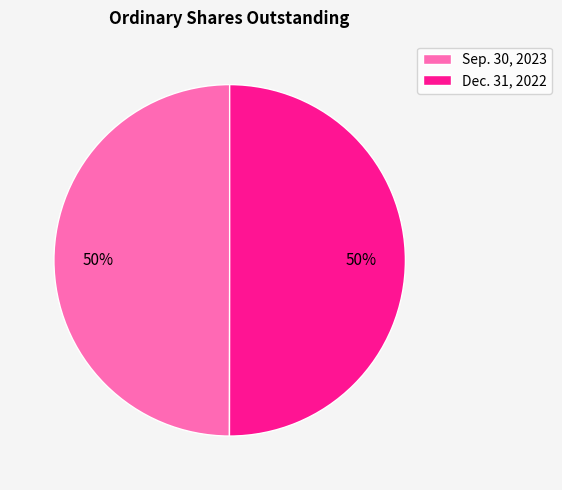

How many segments does this pie chart have?

2